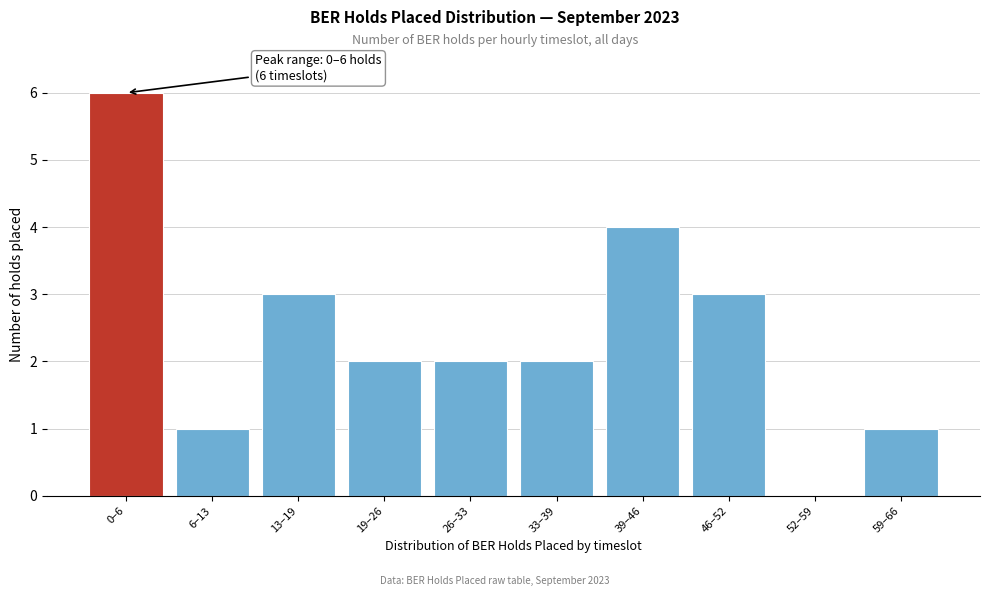

Reading left to right, list all the values displayed in this chart.

0–6=6	6–13=1	13–19=3	19–26=2	26–33=2	33–39=2	39–46=4	46–52=3	52–59=0	59–66=1